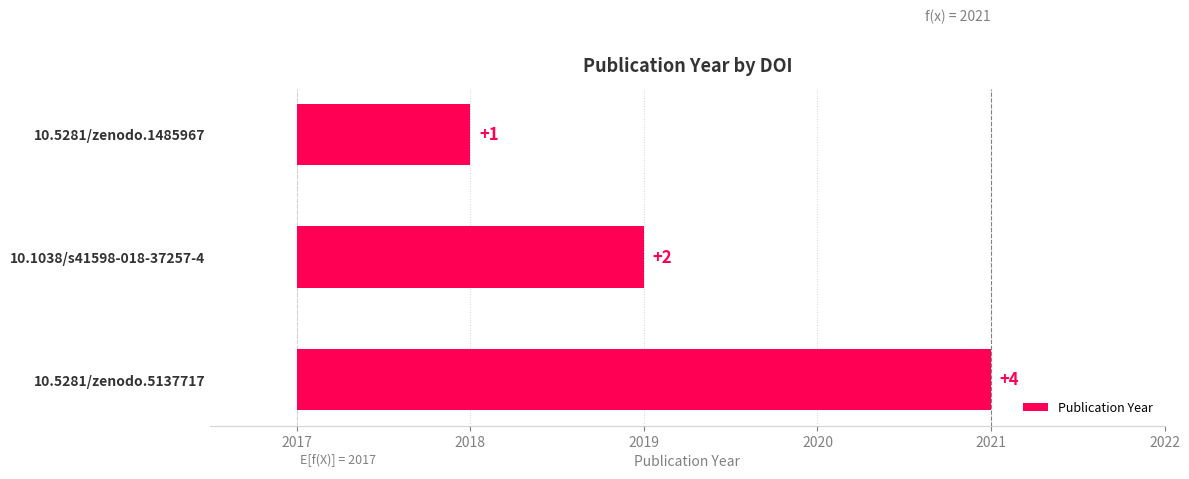

Is it true that the value at 10.1038/s41598-018-37257-4 is 4?

False